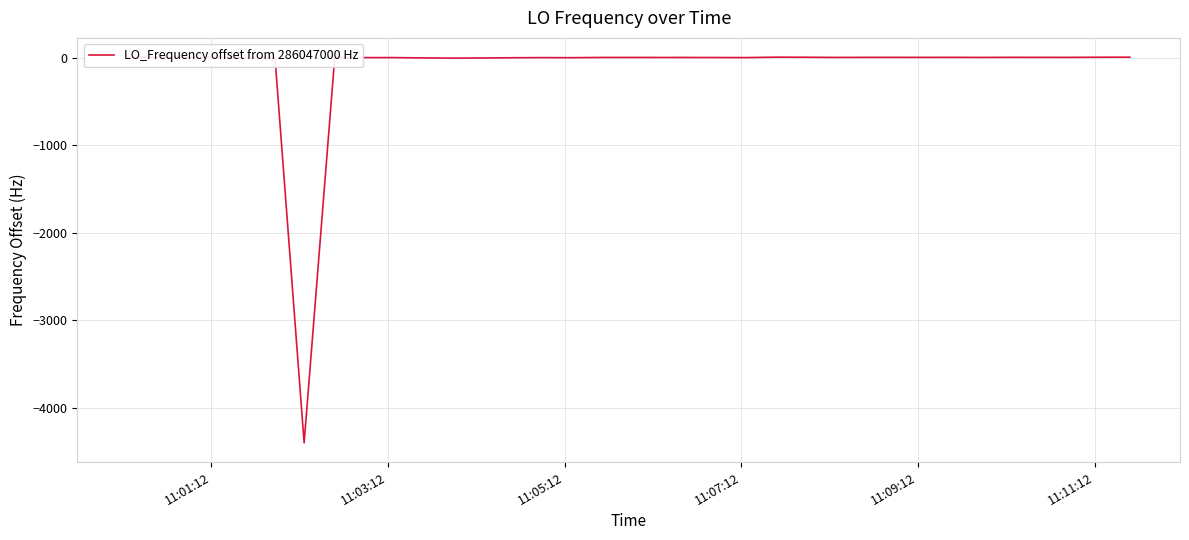

What is the difference between the maximum and minimum values?

4407.7